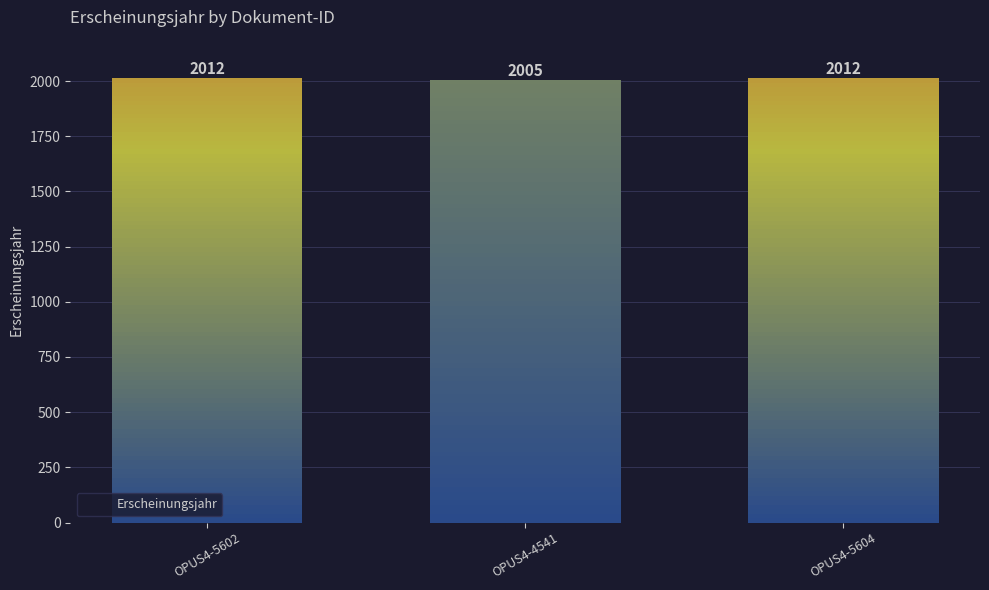

Reading left to right, extract all data points from this chart.

OPUS4-5602=2012	OPUS4-4541=2005	OPUS4-5604=2012